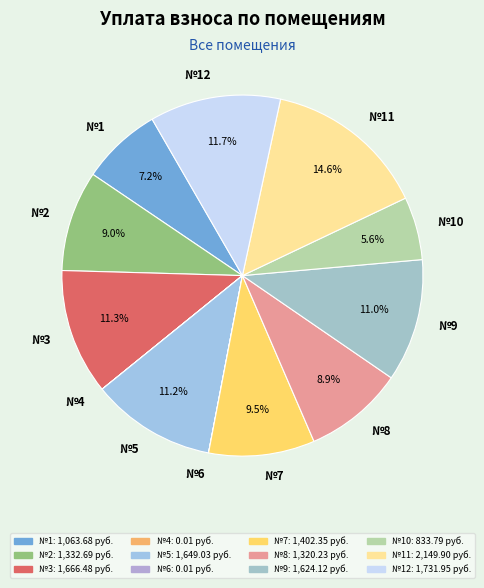

Is there a majority slice in this chart?

No